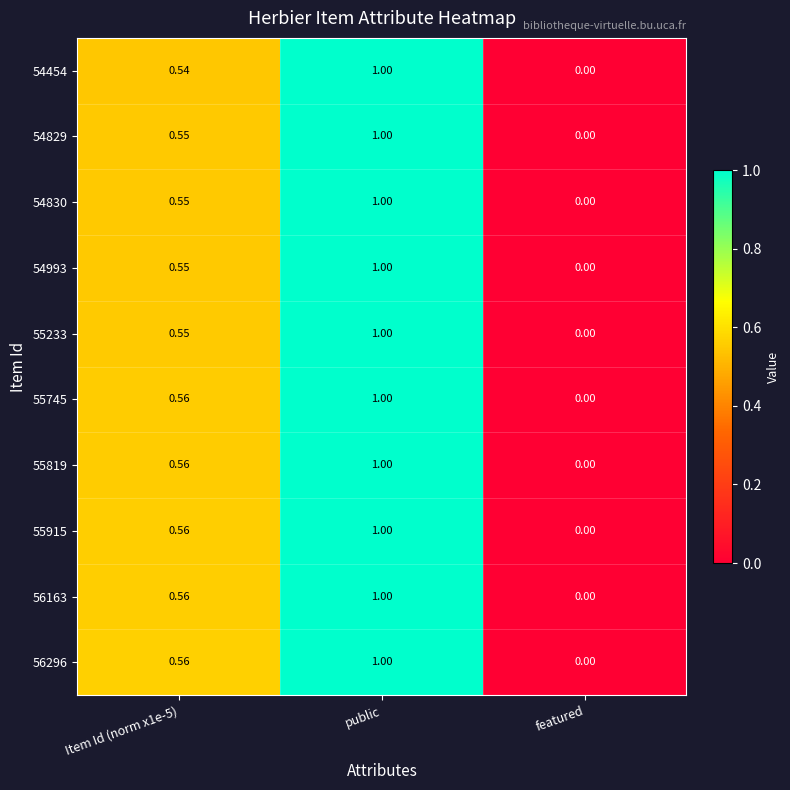

How many categories are shown in the chart?

3